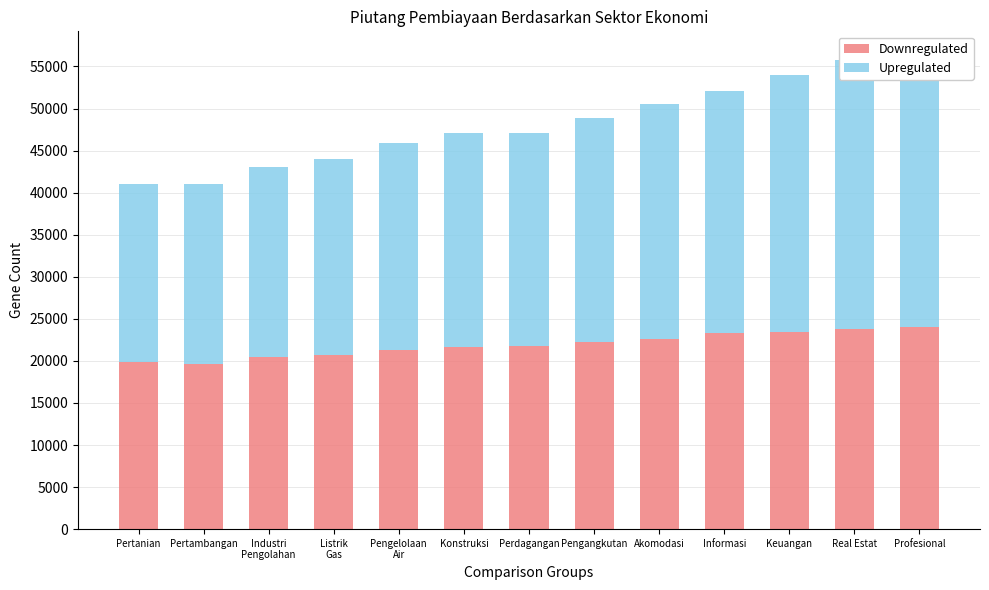

At Pengelolaan
Air, list the series in order from smallest to largest.

Downregulated, Upregulated